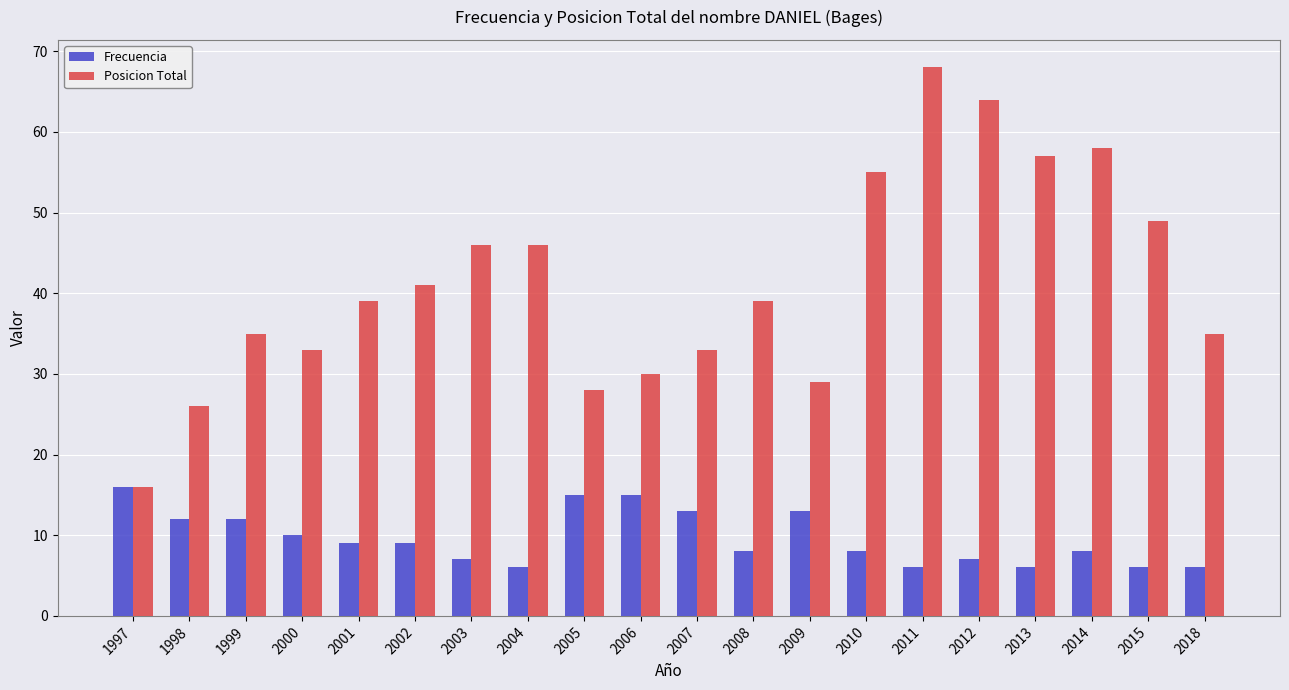

At which label does Posicion Total reach its peak?

2011